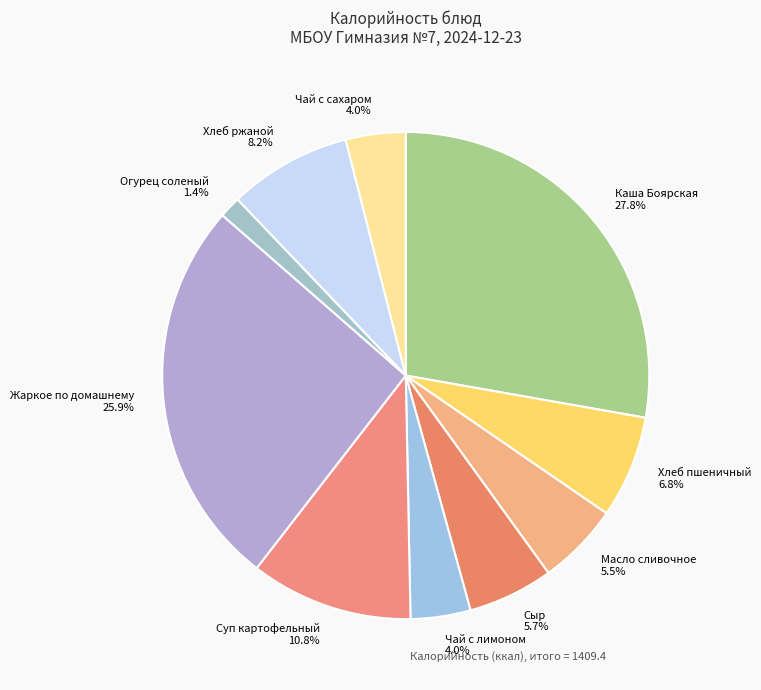

Count the number of slices in the pie.

10